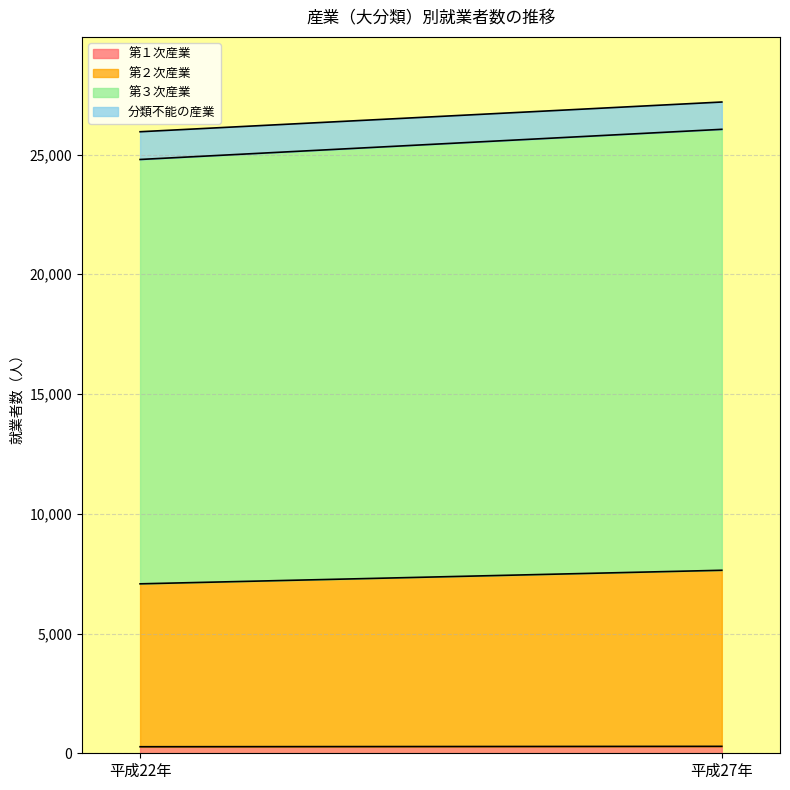

What is the sum of the 分類不能の産業 values at 平成22年 and 平成27年?

2298